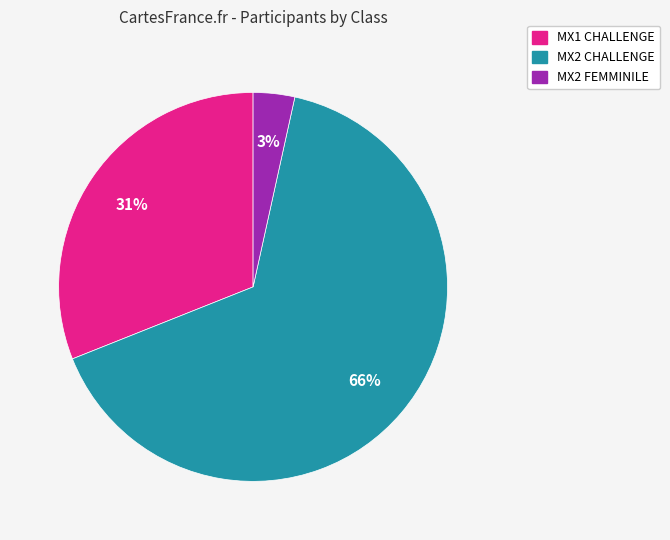

Count the number of slices in the pie.

3